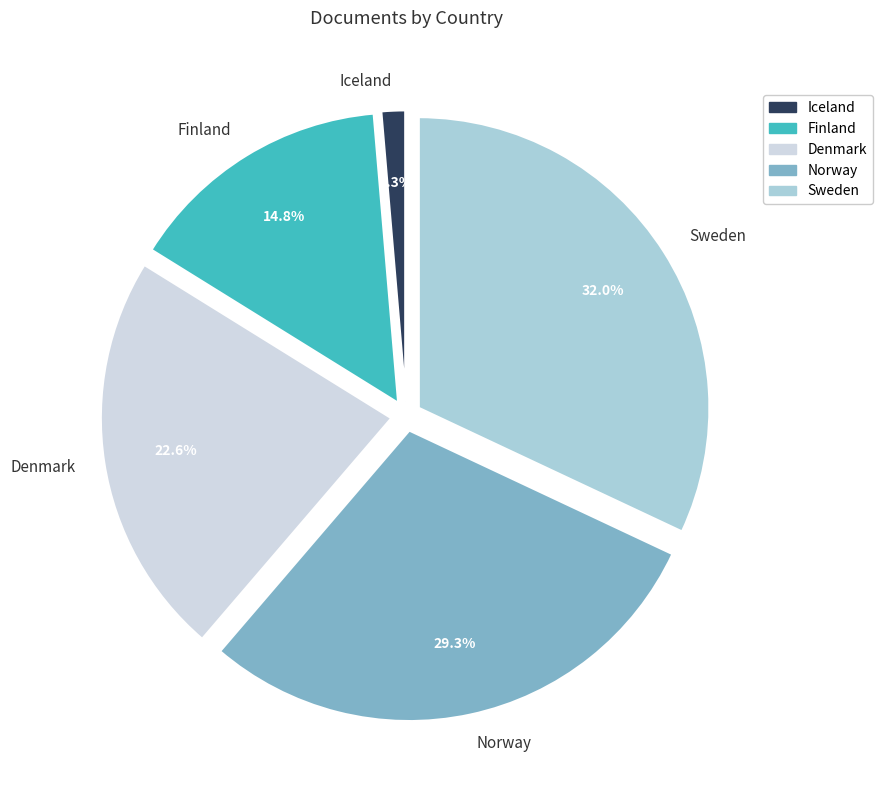

What percentage is the Denmark slice, to the nearest percent?

23%